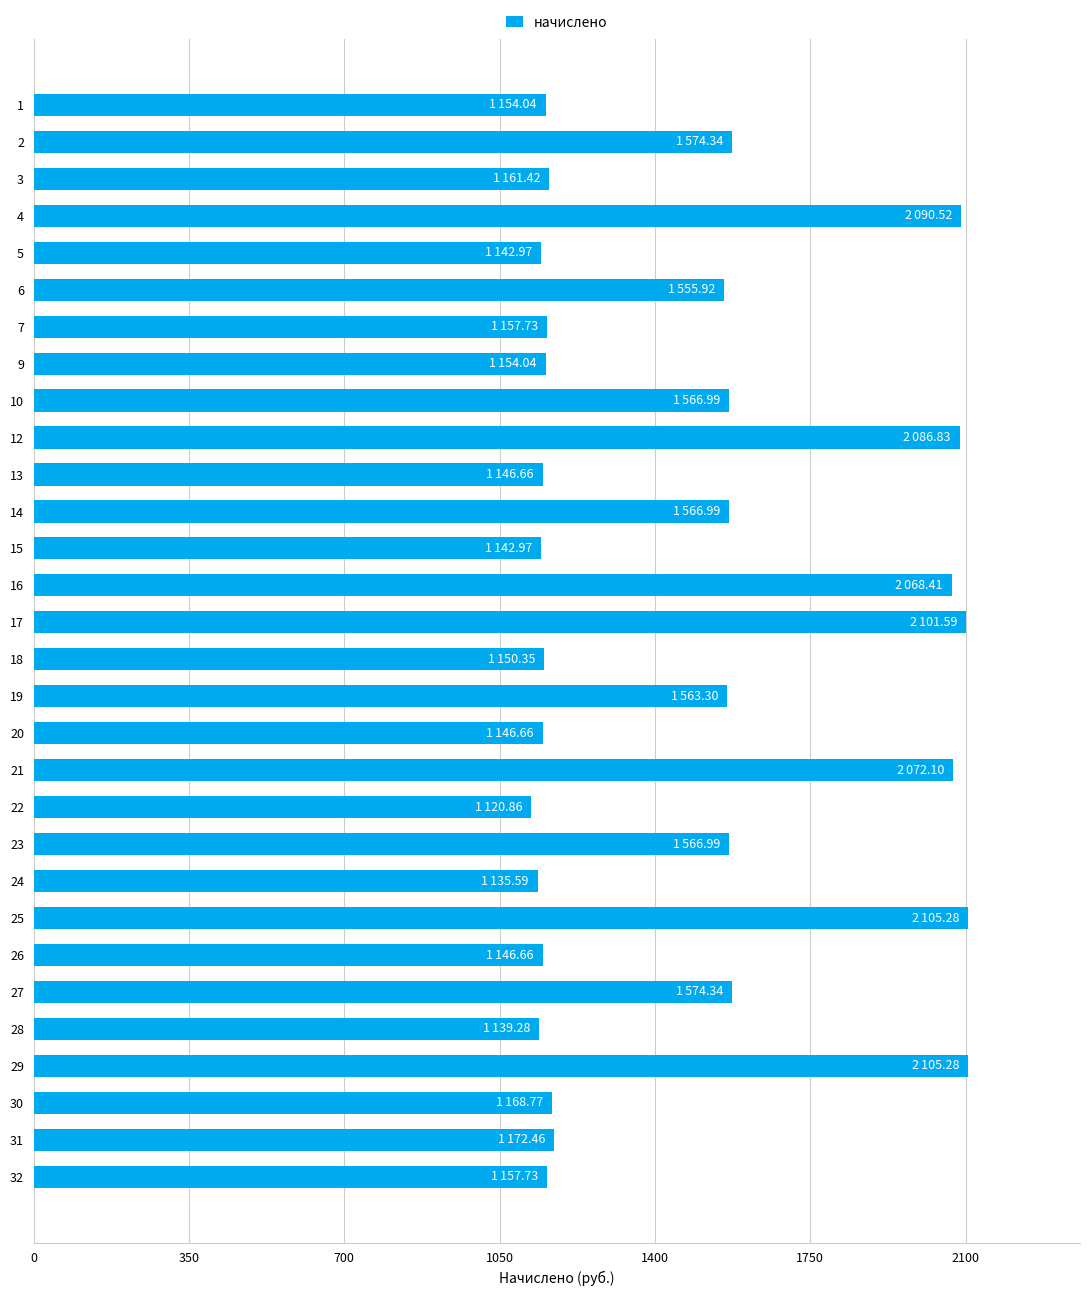

What is the difference between the second highest and minimum values?

984.4